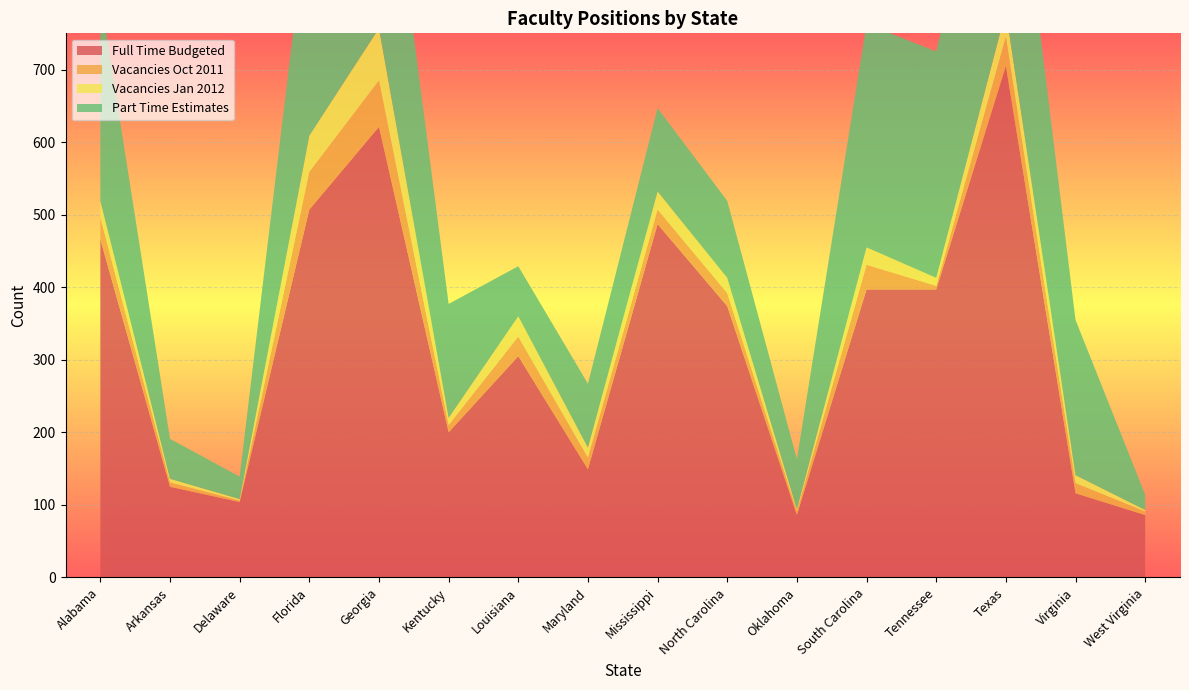

Reading right to left, extract all data points from this chart.

Full Time Budgeted: 86	116	705	397	397	86	374	487	149	305	200	621	507	104	125	466
Vacancies Oct 2011: 5	14	40	5	34	5	18	20	16	27	10	64	52	2	6	30
Vacancies Jan 2012: 2	11	36	11	24	3	21	25	14	28	10	72	50	2	5	23
Part Time Estimates: 21	214	354	312	308	69	106	115	88	69	157	358	328	31	55	283